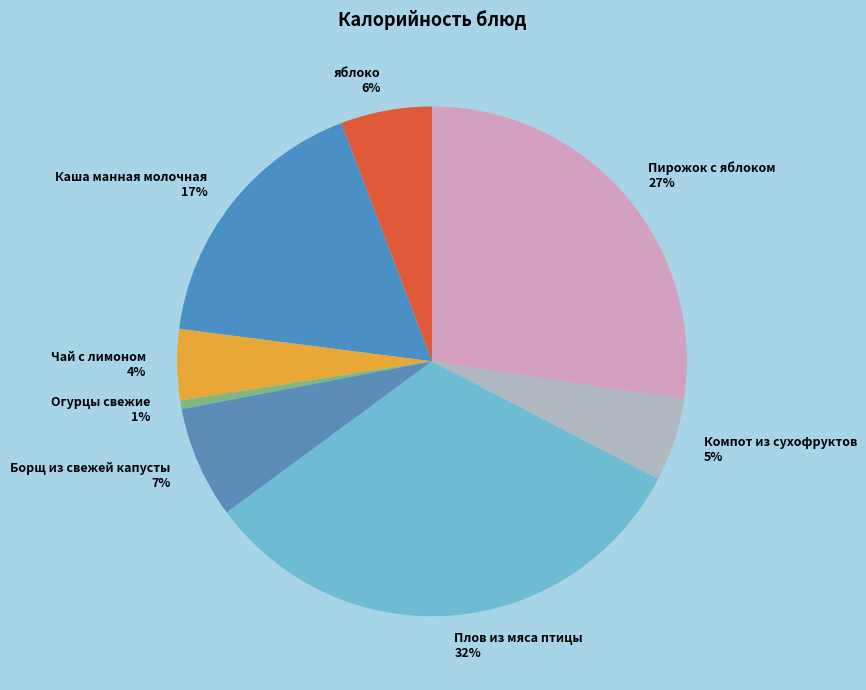

Is it true that Чай с лимоном is 4% of the pie?

True